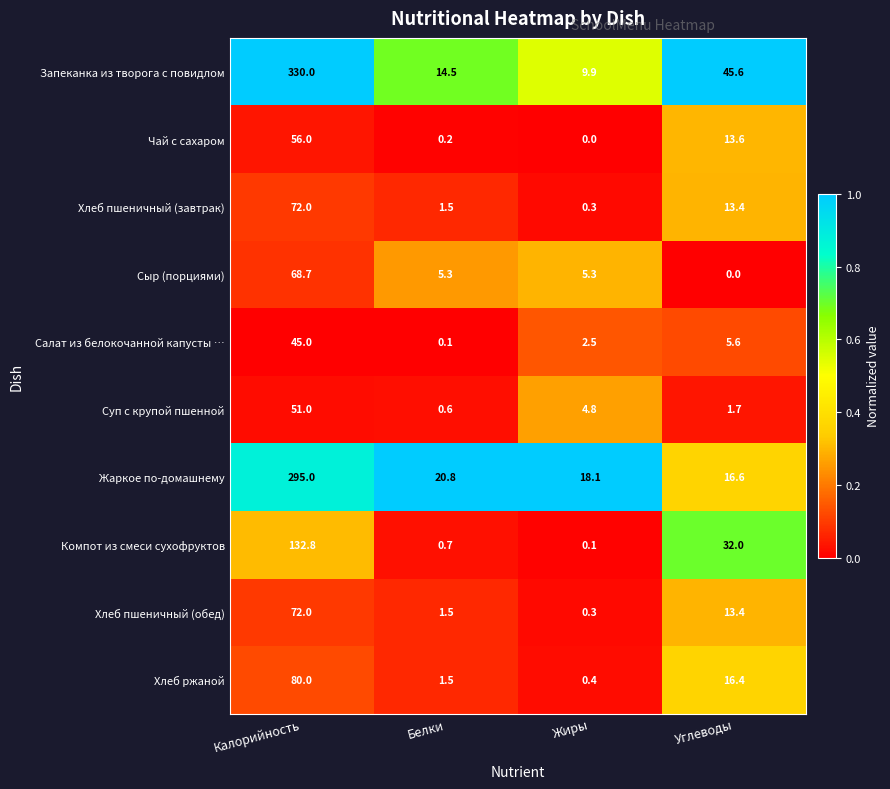

What is the average value of the Компот из смеси сухофруктов series?

41.4